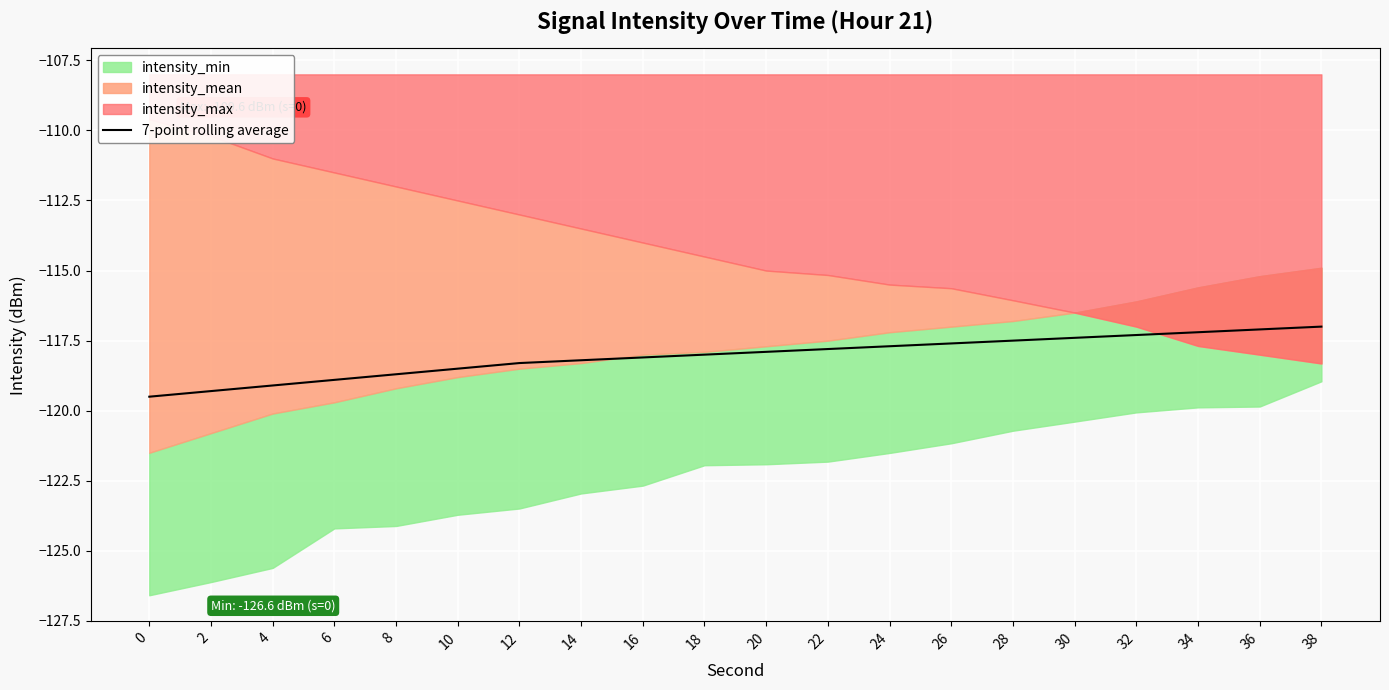

What is the lowest value of the 7-point rolling average series?

-119.5